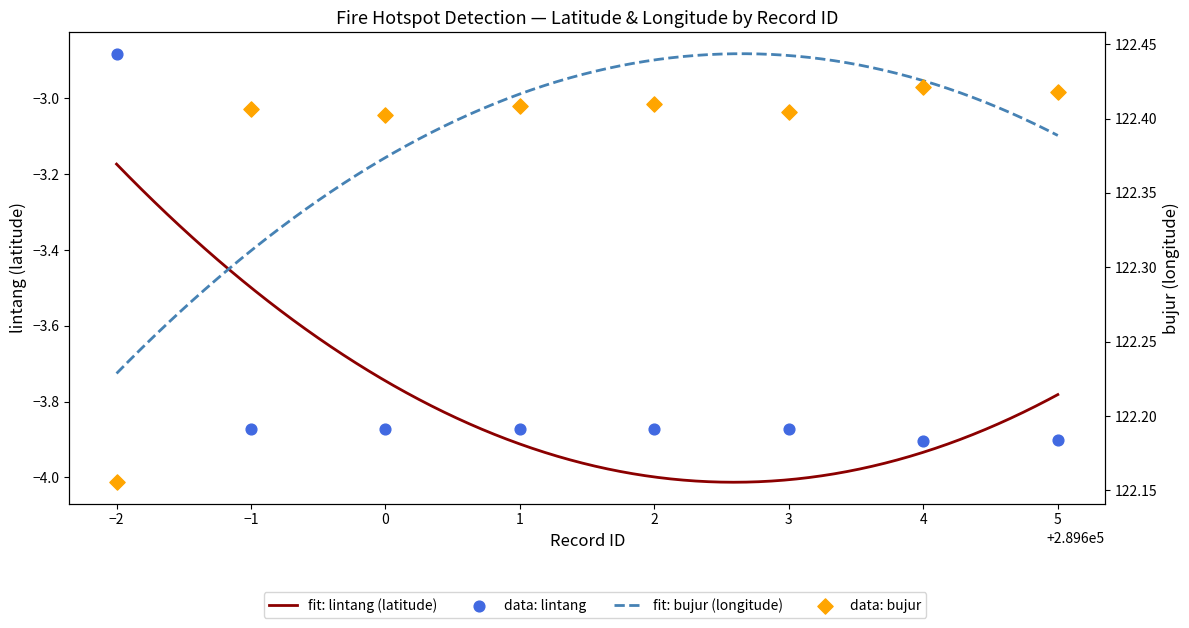

Which series reaches the minimum Y coordinate?

lintang